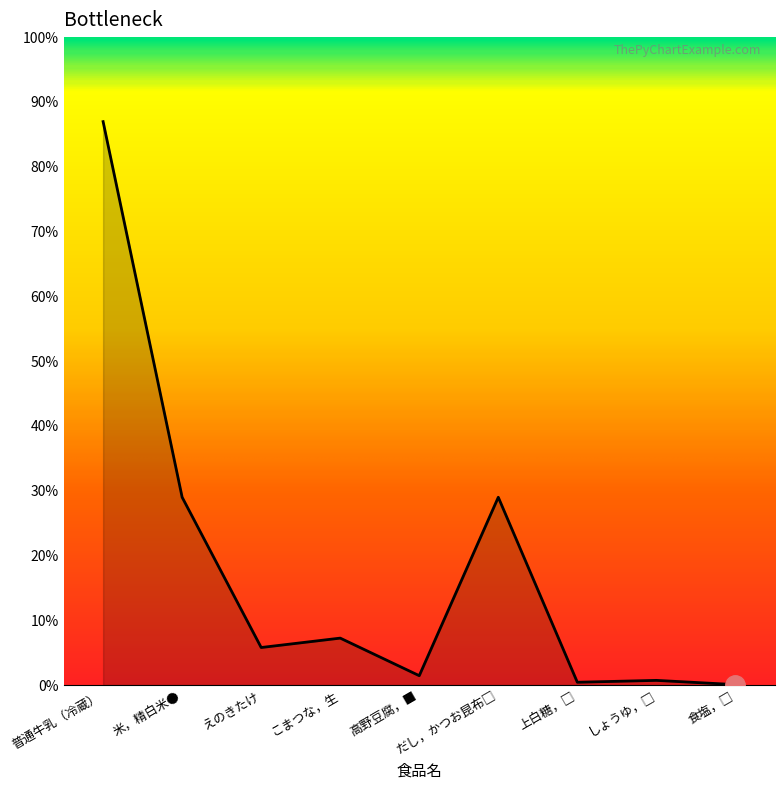

Does the chart display data point markers on the line(s)?

No